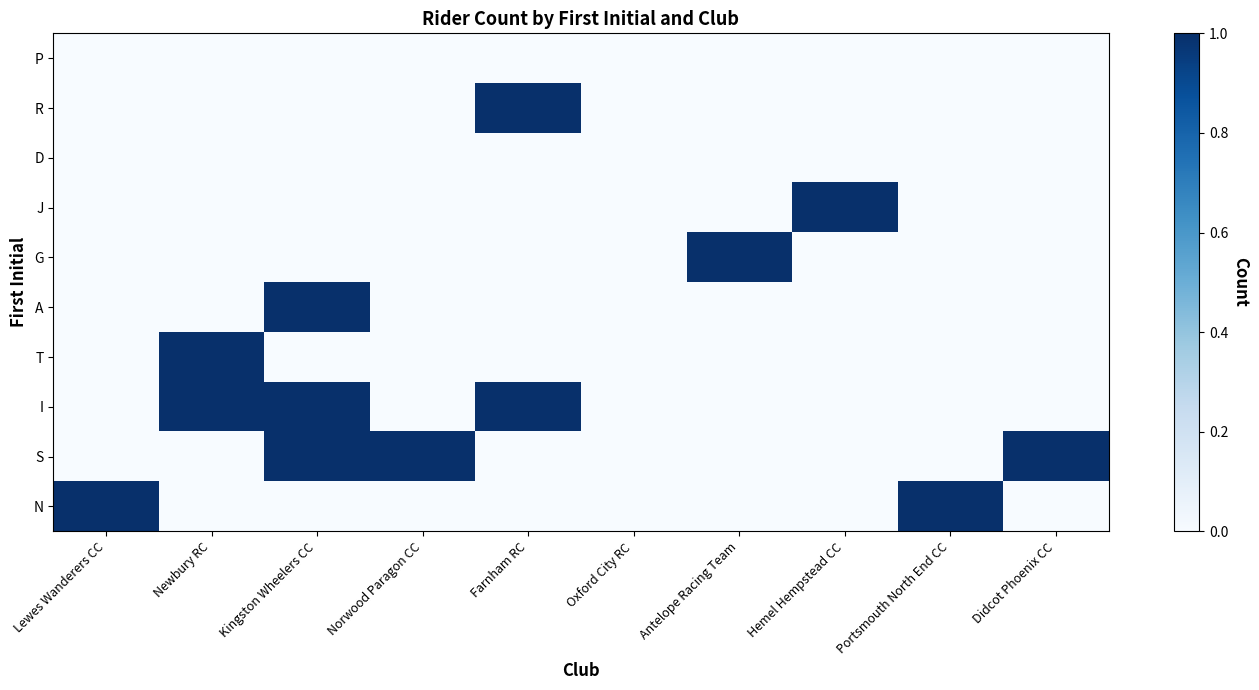

Reading left to right, what are all the values shown in this chart?

N: Lewes Wanderers CC=1	Newbury RC=0	Kingston Wheelers CC=0	Norwood Paragon CC=0	Farnham RC=0	Oxford City RC=0	Antelope Racing Team=0	Hemel Hempstead CC=0	Portsmouth North End CC=1	Didcot Phoenix CC=0
S: Lewes Wanderers CC=0	Newbury RC=0	Kingston Wheelers CC=1	Norwood Paragon CC=1	Farnham RC=0	Oxford City RC=0	Antelope Racing Team=0	Hemel Hempstead CC=0	Portsmouth North End CC=0	Didcot Phoenix CC=1
I: Lewes Wanderers CC=0	Newbury RC=1	Kingston Wheelers CC=1	Norwood Paragon CC=0	Farnham RC=1	Oxford City RC=0	Antelope Racing Team=0	Hemel Hempstead CC=0	Portsmouth North End CC=0	Didcot Phoenix CC=0
T: Lewes Wanderers CC=0	Newbury RC=1	Kingston Wheelers CC=0	Norwood Paragon CC=0	Farnham RC=0	Oxford City RC=0	Antelope Racing Team=0	Hemel Hempstead CC=0	Portsmouth North End CC=0	Didcot Phoenix CC=0
A: Lewes Wanderers CC=0	Newbury RC=0	Kingston Wheelers CC=1	Norwood Paragon CC=0	Farnham RC=0	Oxford City RC=0	Antelope Racing Team=0	Hemel Hempstead CC=0	Portsmouth North End CC=0	Didcot Phoenix CC=0
G: Lewes Wanderers CC=0	Newbury RC=0	Kingston Wheelers CC=0	Norwood Paragon CC=0	Farnham RC=0	Oxford City RC=0	Antelope Racing Team=1	Hemel Hempstead CC=0	Portsmouth North End CC=0	Didcot Phoenix CC=0
J: Lewes Wanderers CC=0	Newbury RC=0	Kingston Wheelers CC=0	Norwood Paragon CC=0	Farnham RC=0	Oxford City RC=0	Antelope Racing Team=0	Hemel Hempstead CC=1	Portsmouth North End CC=0	Didcot Phoenix CC=0
D: Lewes Wanderers CC=0	Newbury RC=0	Kingston Wheelers CC=0	Norwood Paragon CC=0	Farnham RC=0	Oxford City RC=0	Antelope Racing Team=0	Hemel Hempstead CC=0	Portsmouth North End CC=0	Didcot Phoenix CC=0
R: Lewes Wanderers CC=0	Newbury RC=0	Kingston Wheelers CC=0	Norwood Paragon CC=0	Farnham RC=1	Oxford City RC=0	Antelope Racing Team=0	Hemel Hempstead CC=0	Portsmouth North End CC=0	Didcot Phoenix CC=0
P: Lewes Wanderers CC=0	Newbury RC=0	Kingston Wheelers CC=0	Norwood Paragon CC=0	Farnham RC=0	Oxford City RC=0	Antelope Racing Team=0	Hemel Hempstead CC=0	Portsmouth North End CC=0	Didcot Phoenix CC=0